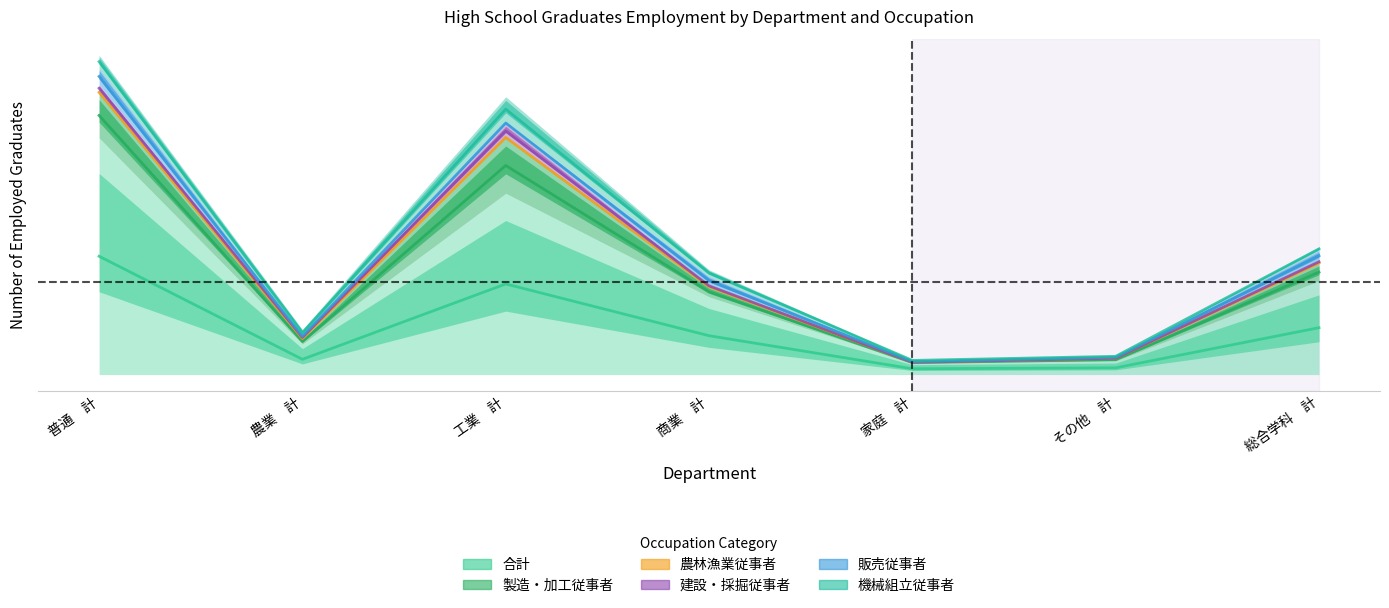

Reading right to left, transcribe all the data shown in this chart.

合計: 総合学科　計=298	その他　計=43	家庭　計=37	商業　計=247	工業　計=576	農業　計=97	普通　計=752
製造・加工従事者: 総合学科　計=55	その他　計=9	家庭　計=2	商業　計=32	工業　計=177	農業　計=16	普通　計=143
農林漁業従事者: 総合学科　計=3	その他　計=0	家庭　計=0	商業　計=0	工業　計=1	農業　計=3	普通　計=4
建設・採掘従事者: 総合学科　計=5	その他　計=0	家庭　計=0	商業　計=6	工業　計=41	農業　計=4	普通　計=22
販売従事者: 総合学科　計=33	その他　計=6	家庭　計=4	商業　計=27	工業　計=9	農業　計=3	普通　計=53
機械組立従事者: 総合学科　計=11	その他　計=0	家庭　計=4	商業　計=21	工業　計=79	農業　計=20	普通　計=41